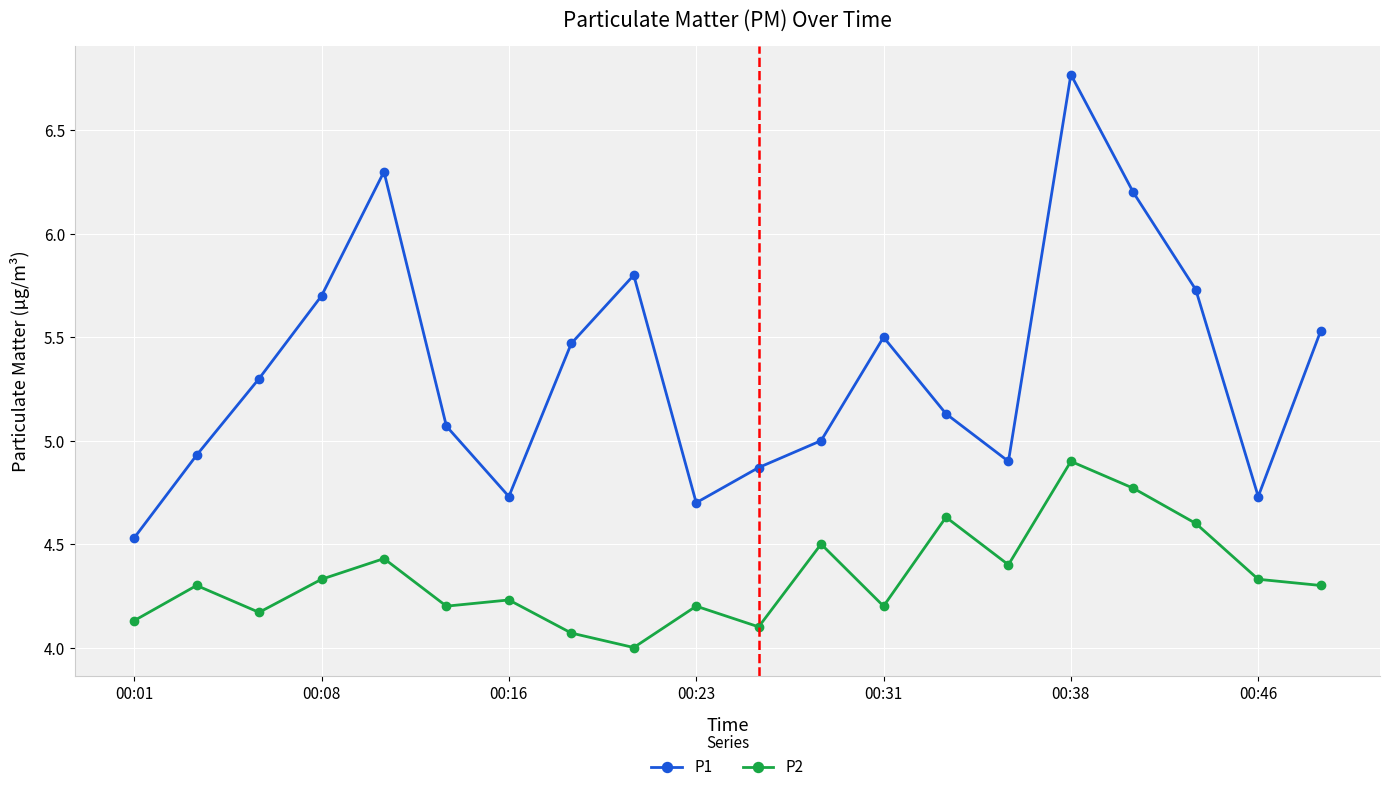

True or false: P1 has more than 2 interior local peaks.

True